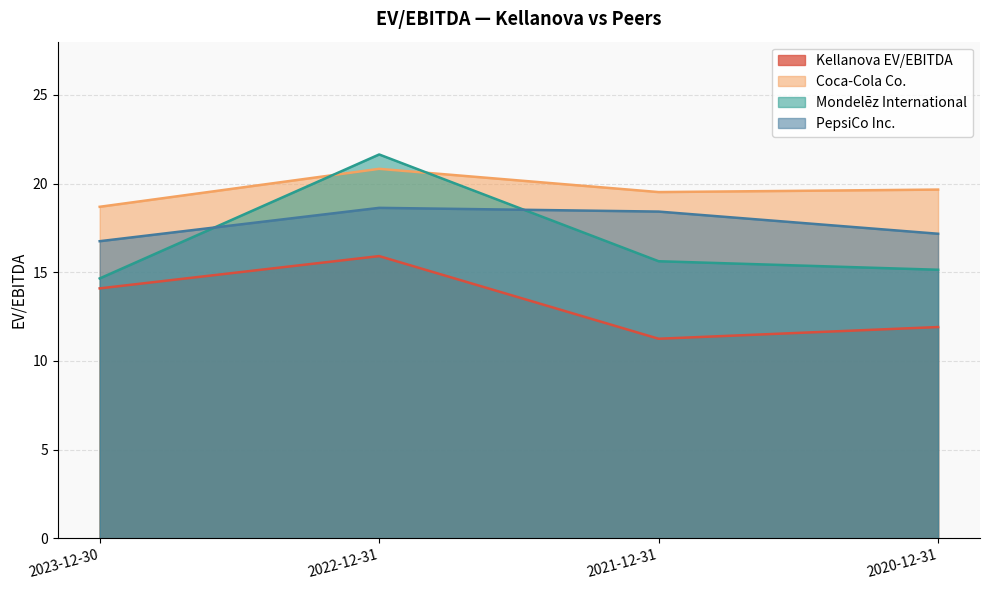

How many data points does each series have?

4